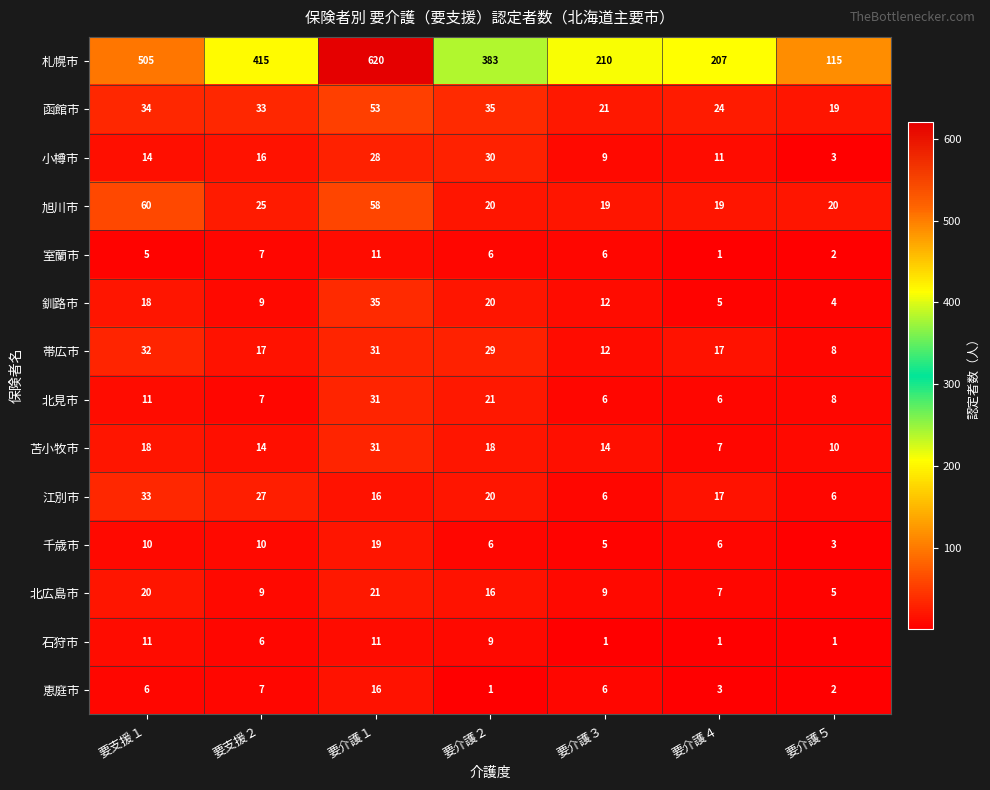

At which category is the sum across all series the highest?

要介護１